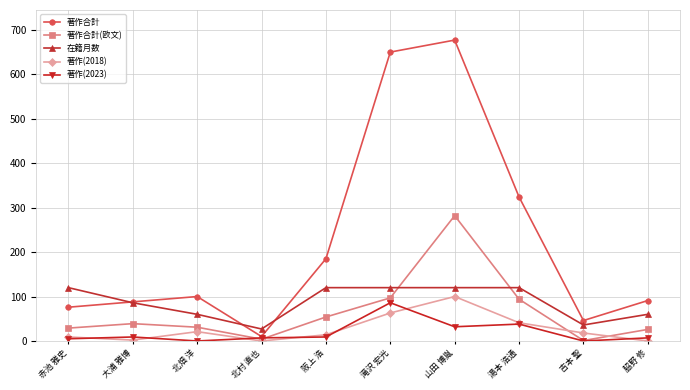

In 著作(2018), how many points are lower than both neighbors (excluding endpoints)?

2